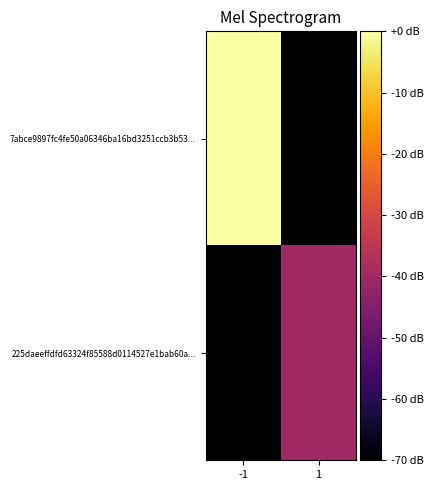

Between -1 and 1, which is larger?

-1